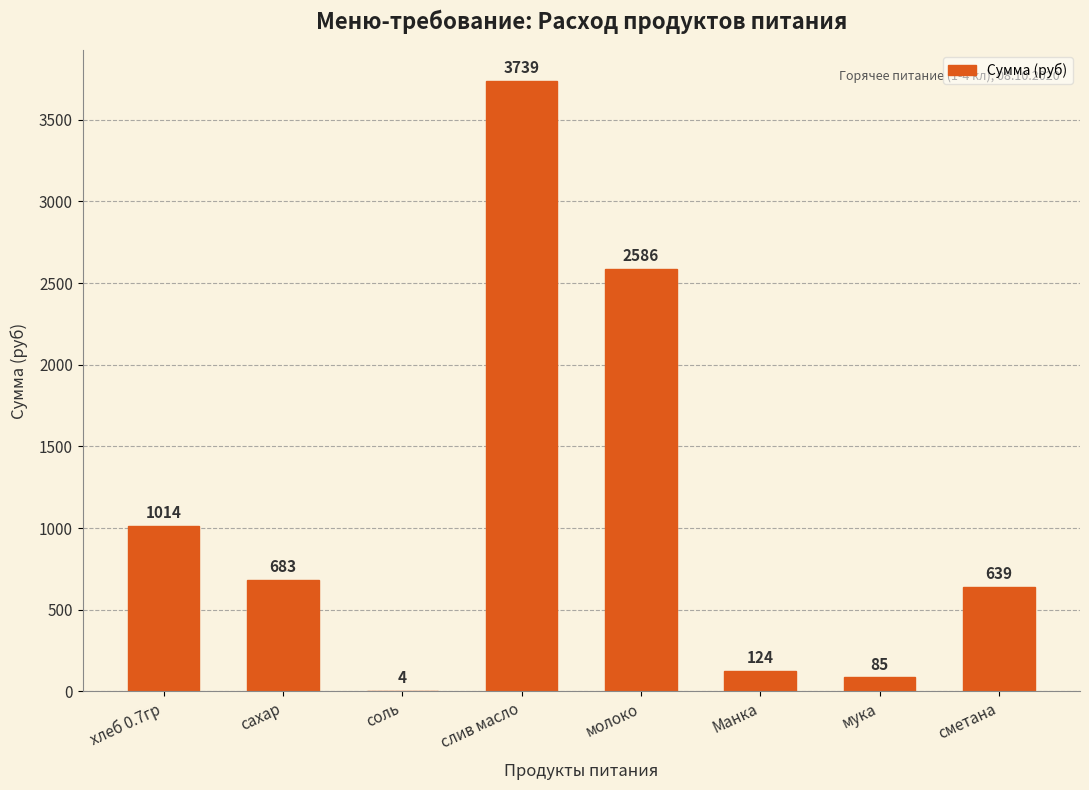

Where is the data nearest to the value 1871?

молоко